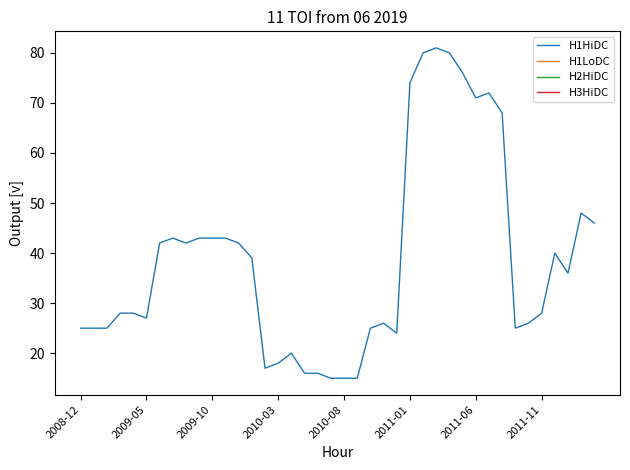

Count the number of data series in this chart.

1